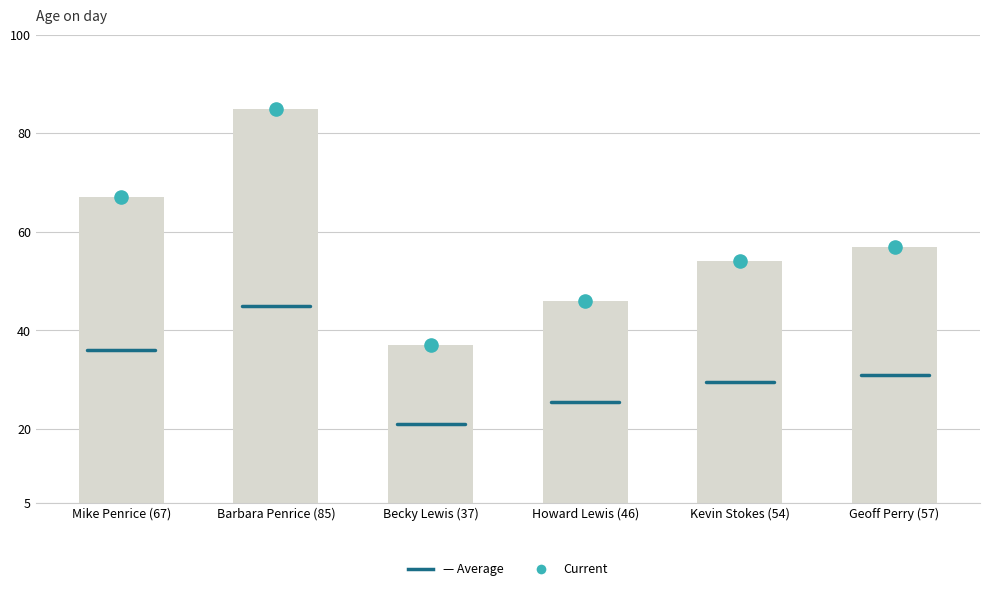

What is the ratio of the value at Becky Lewis (37) to the value at Barbara Penrice (85)?

0.4